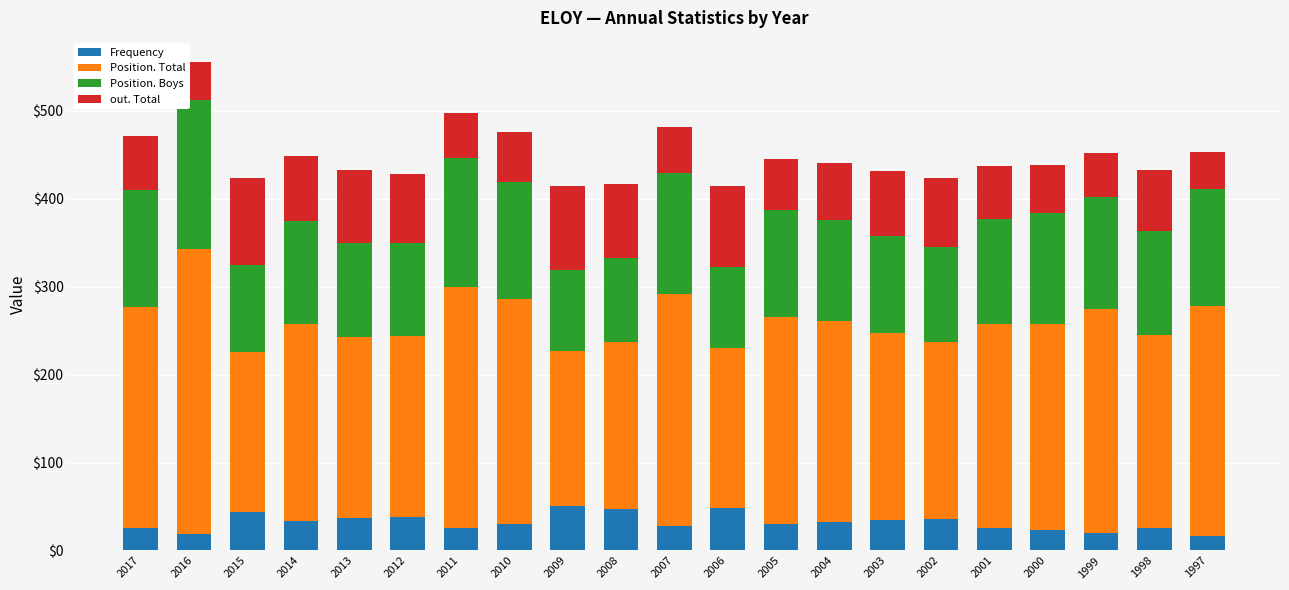

How many bars are there in total?

21